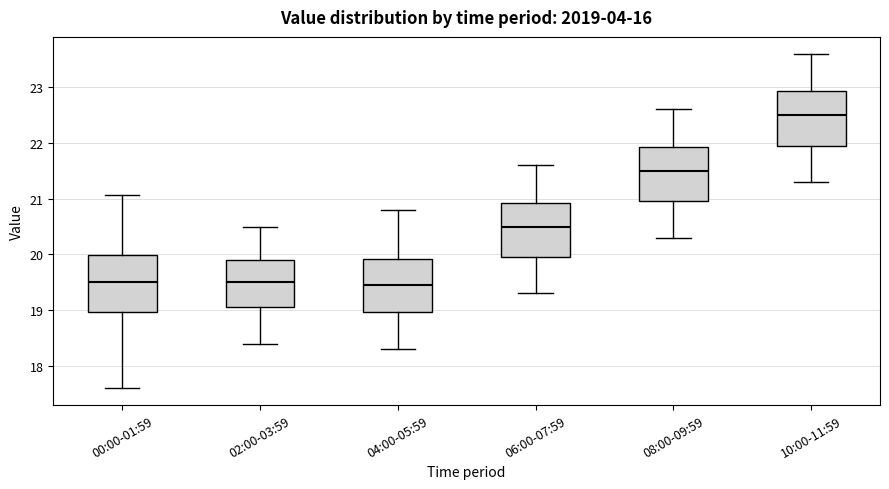

Where is the lower edge of the box for 04:00-05:59 on the y-axis? The values are not printed on the chart, so give them approximately, as read against the axis.

19.0